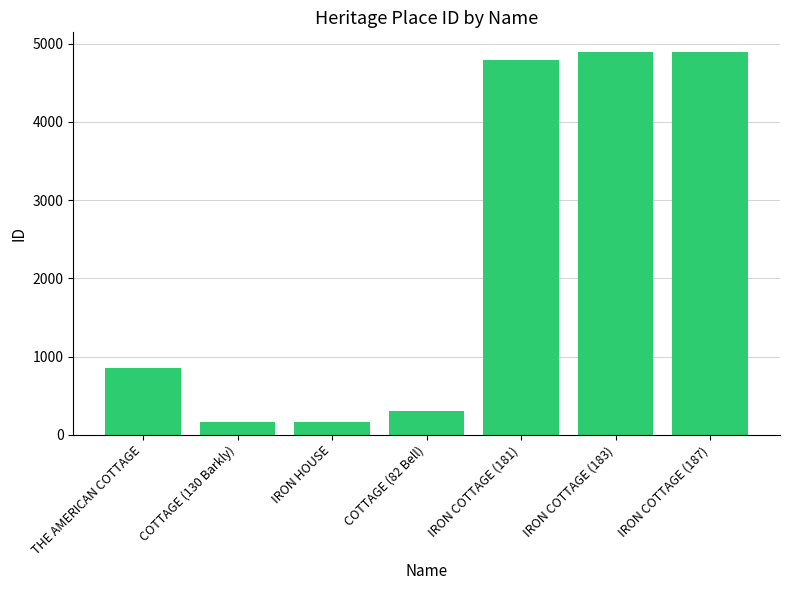

Are the bars horizontal?

No